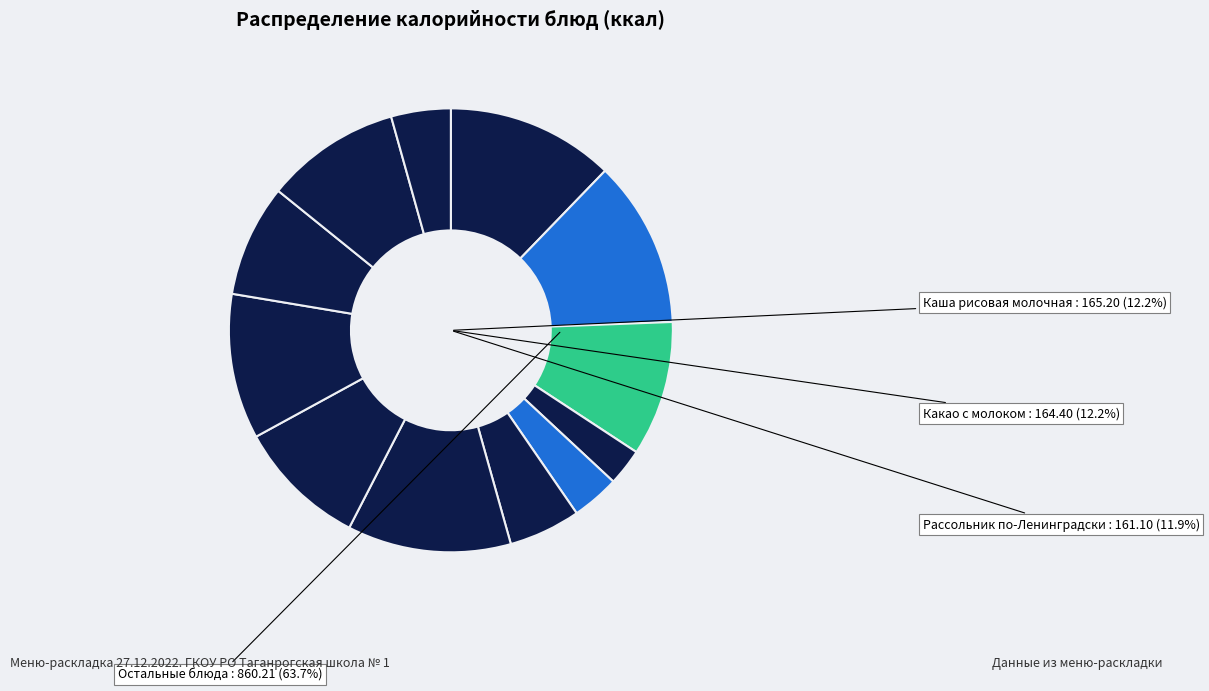

Approximately how many times larger is the value at Биточек из говядины compared to Нектар фруктовый?

2.2